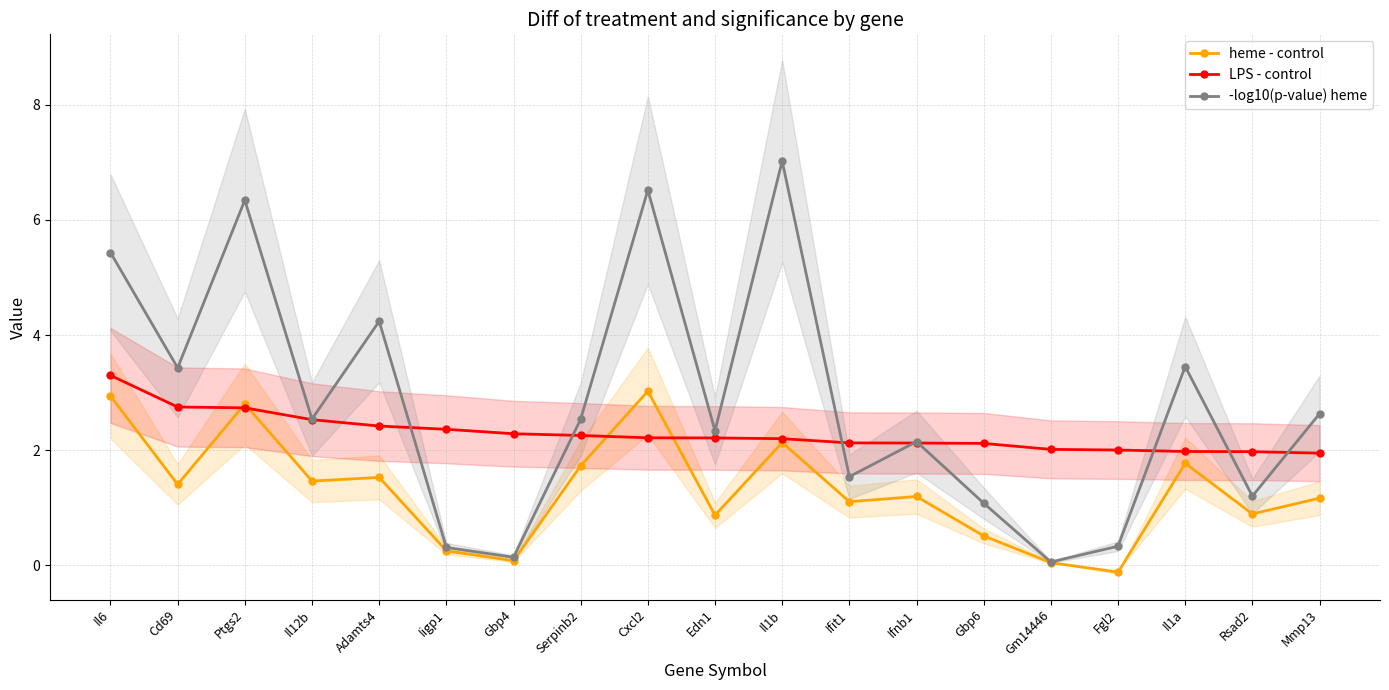

How many interior local peaks does the heme - control series have?

6